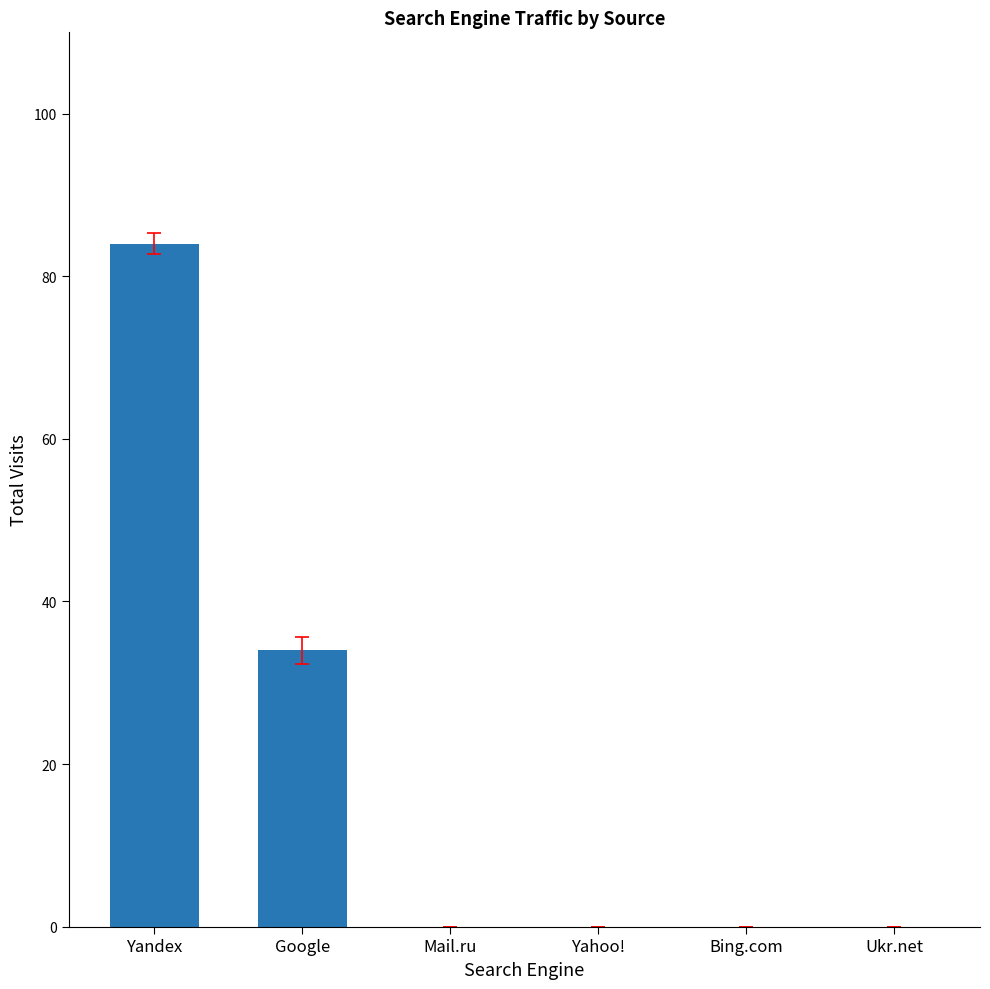

At which label is the value closest to 42?

Google